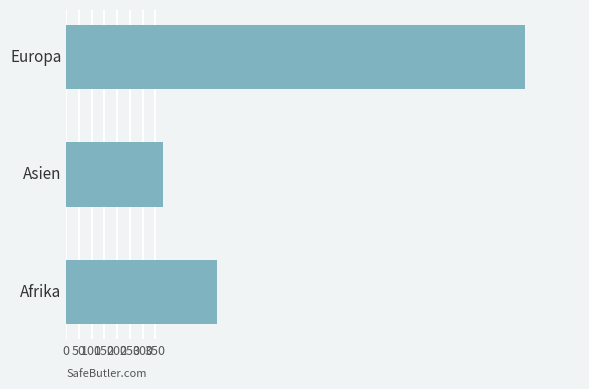

What is the maximum value shown in the chart?

1800